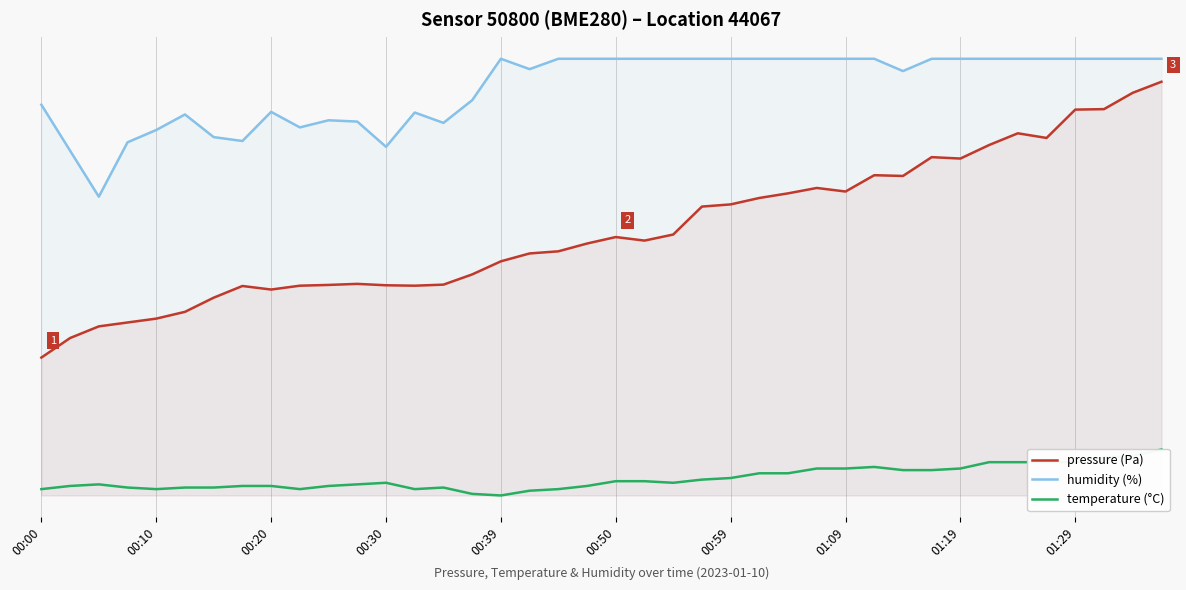

What position from the left is 00:10?

2